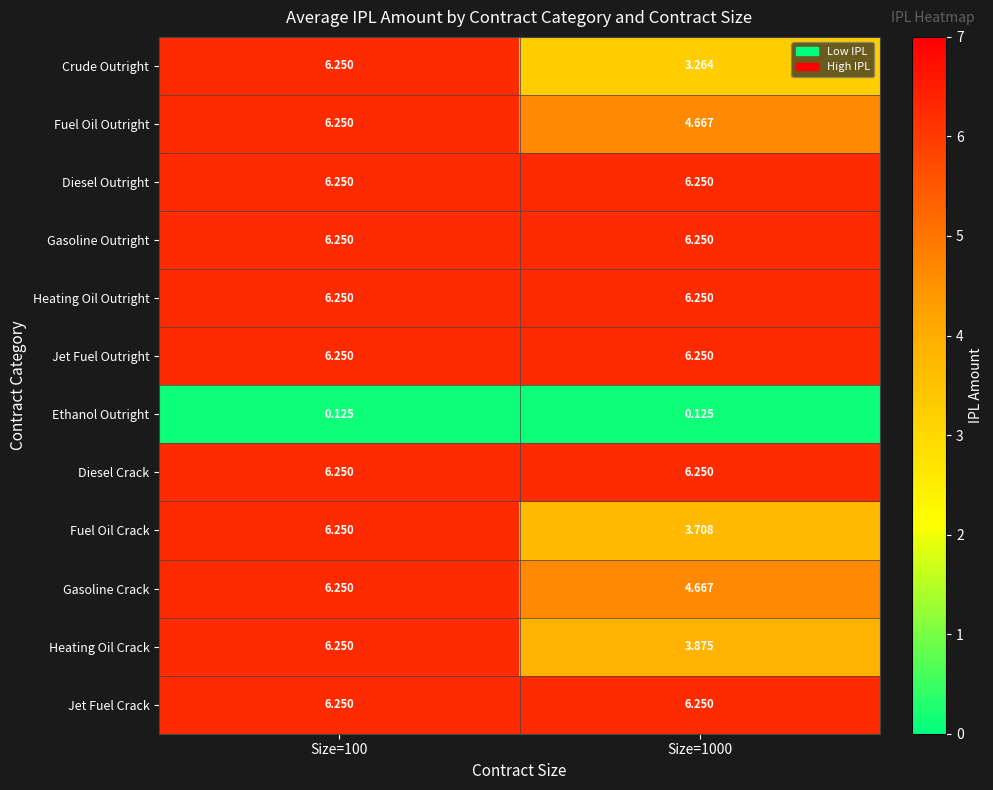

Between Size=100 and Size=1000, which series saw the biggest shift?

Crude Outright